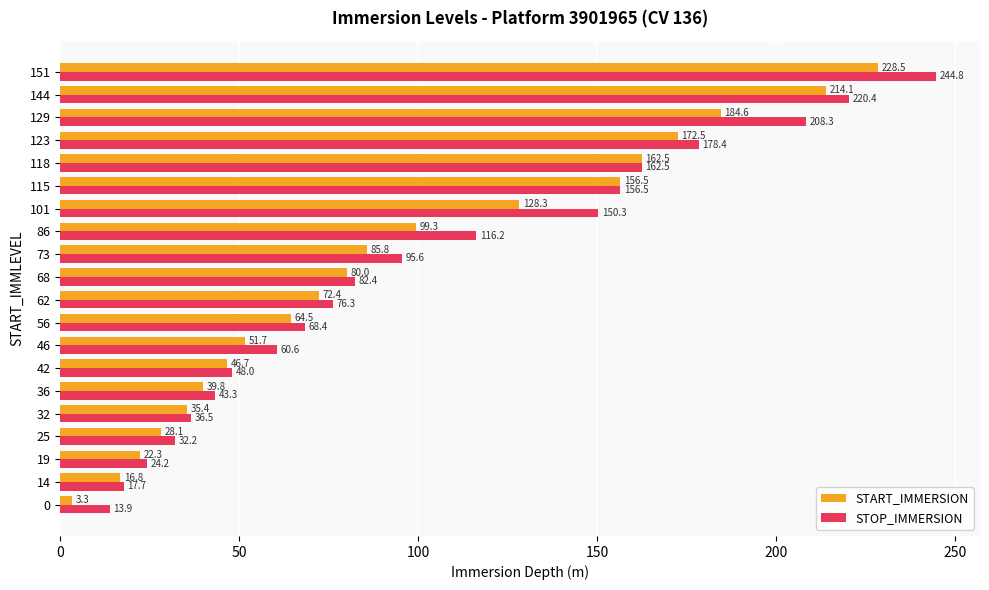

What is the sum of all START_IMMERSION values?

1893.1